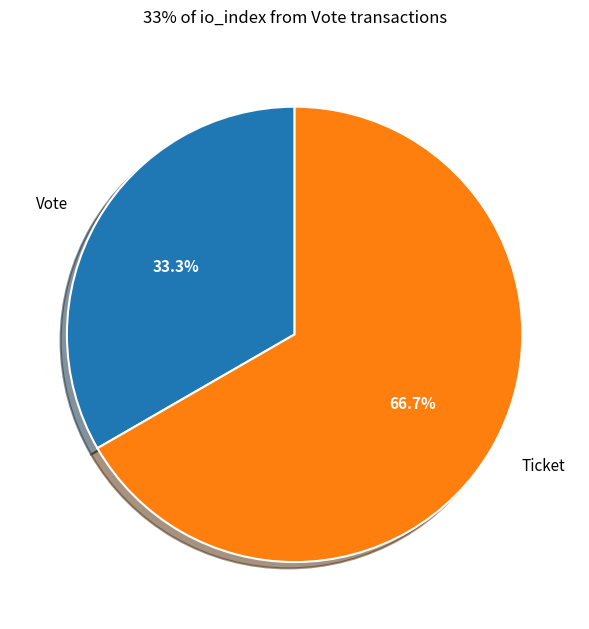

Do Ticket and Vote together represent more than half of the pie?

Yes